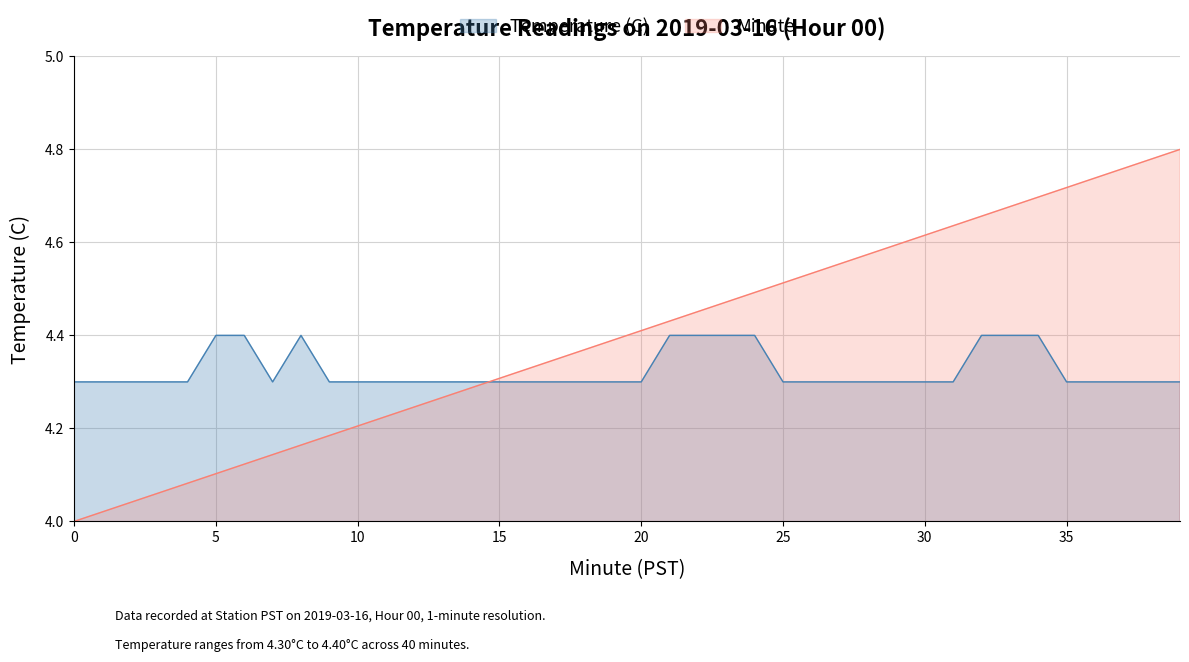

Between 6 and 31, which is larger?

6